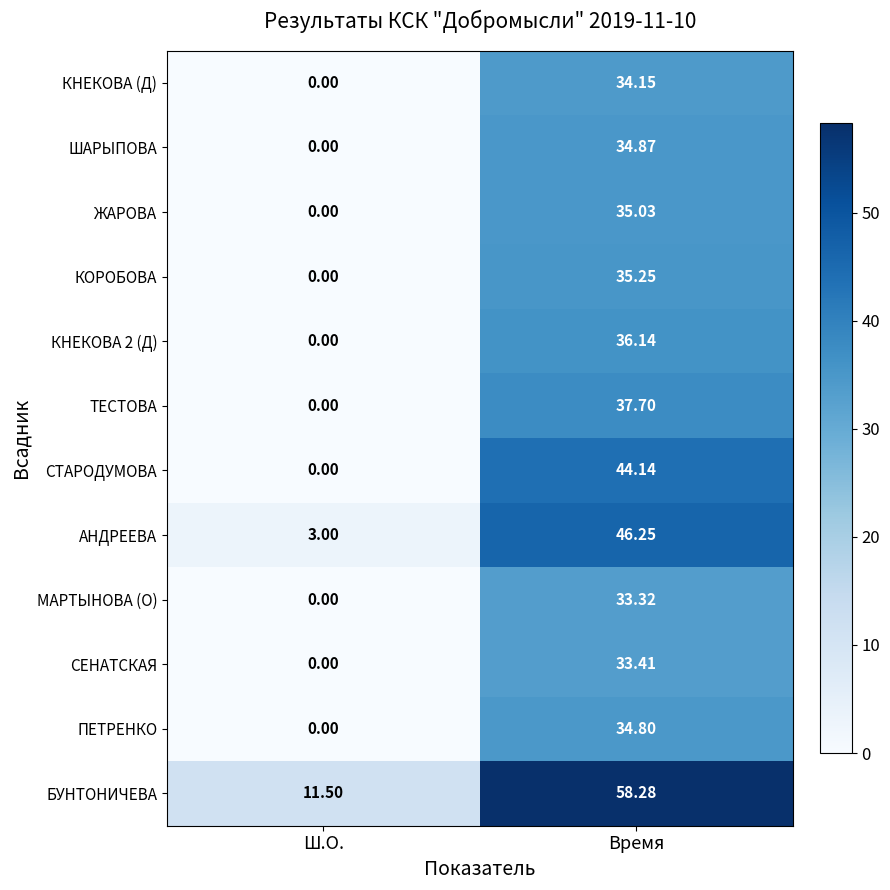

Rank the categories by ТЕСТОВА value from lowest to highest.

Ш.О., Время